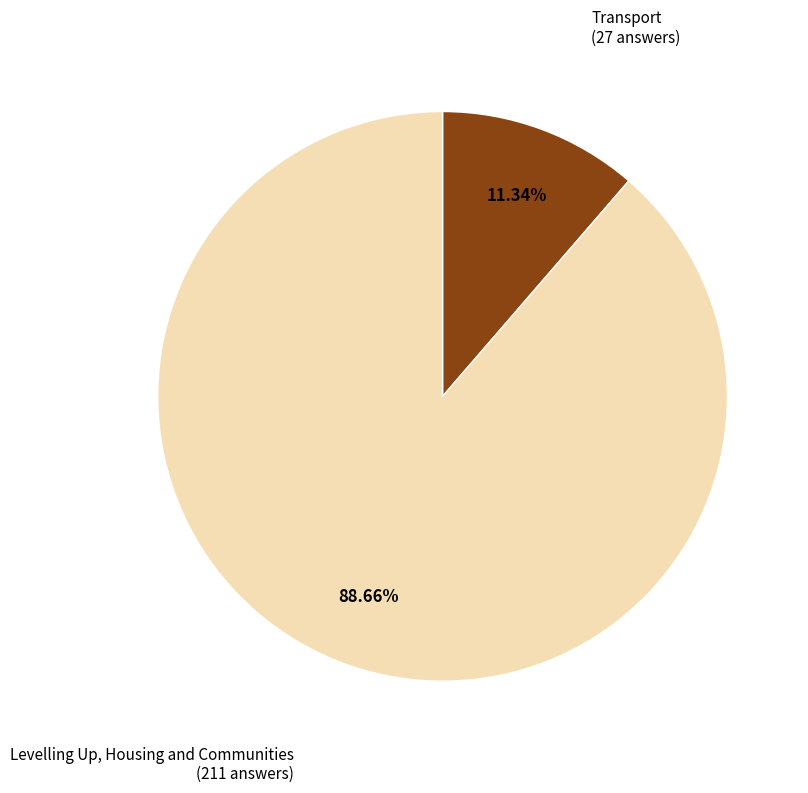

Count the number of slices in the pie.

2